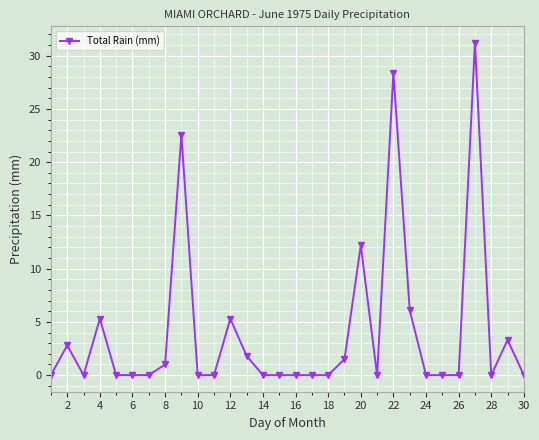

What is the value of the 23rd point from the left?

6.1